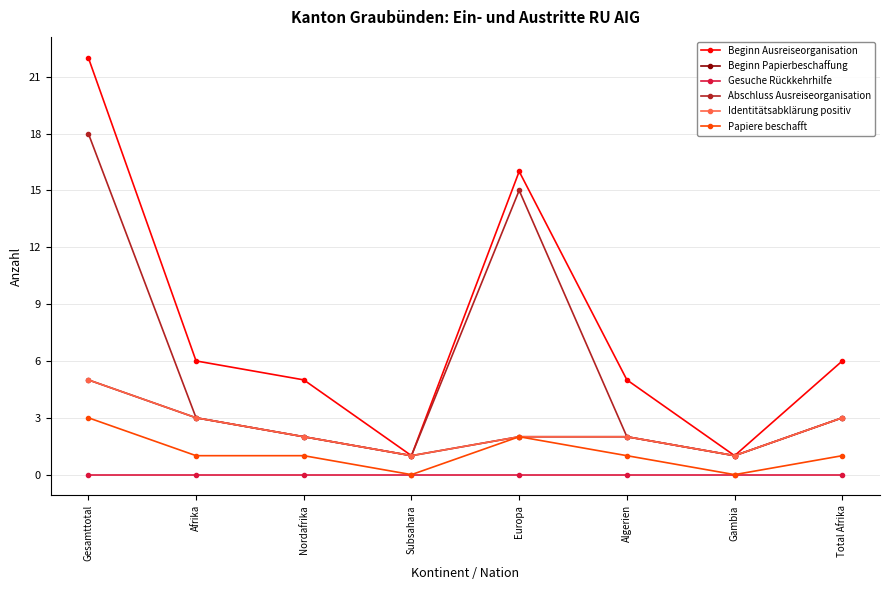

What is the average value of the Papiere beschafft series?

1